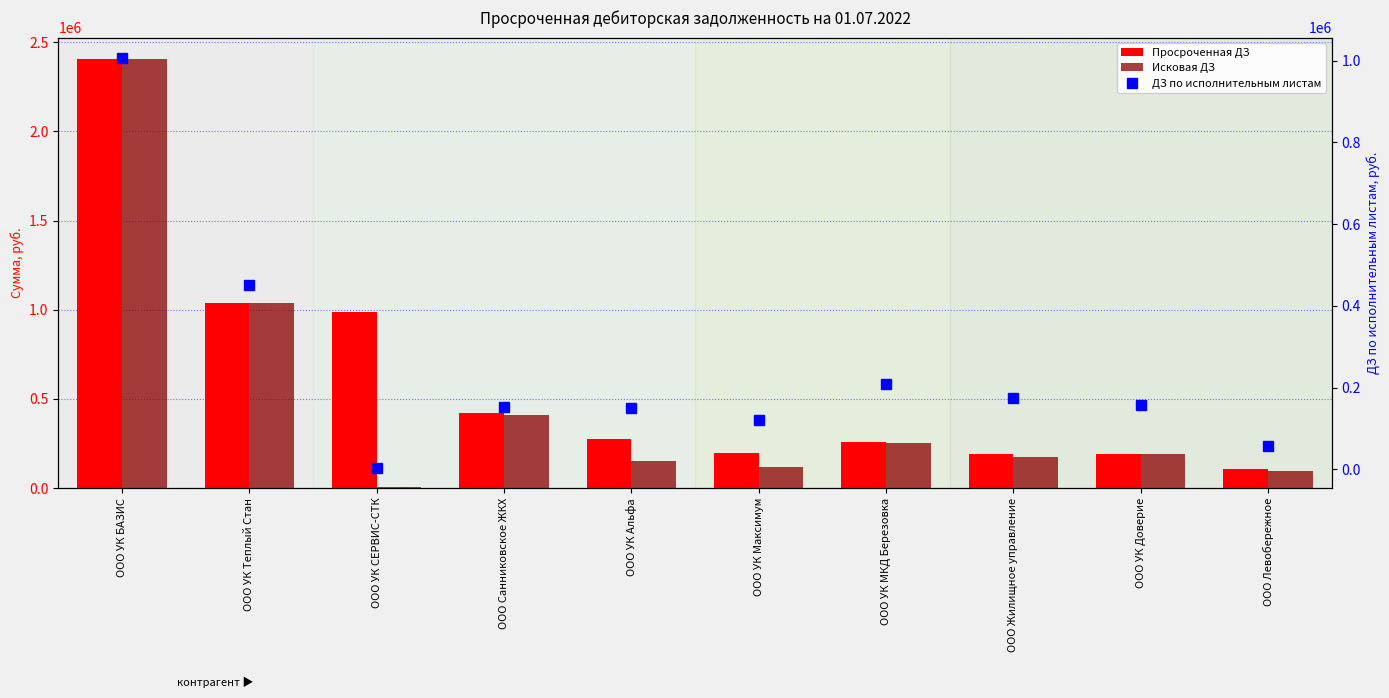

Reading left to right, transcribe all the data shown in this chart.

Просроченная ДЗ: 2405043.5	1038334.3	989920.7	418925.8	273404.1	199512.3	258499.1	191066.5	191440.1	108725.2
Исковая ДЗ: 2405043.5	1038334.3	3815.6	410315.9	150671.8	121328.2	253472.5	174086.3	191072.0	98318.6
ДЗ по исполнительным листам: 1006443.2	451768.8	3815.6	151749.0	150671.8	121328.2	209134.6	174086.3	156827.7	55871.3